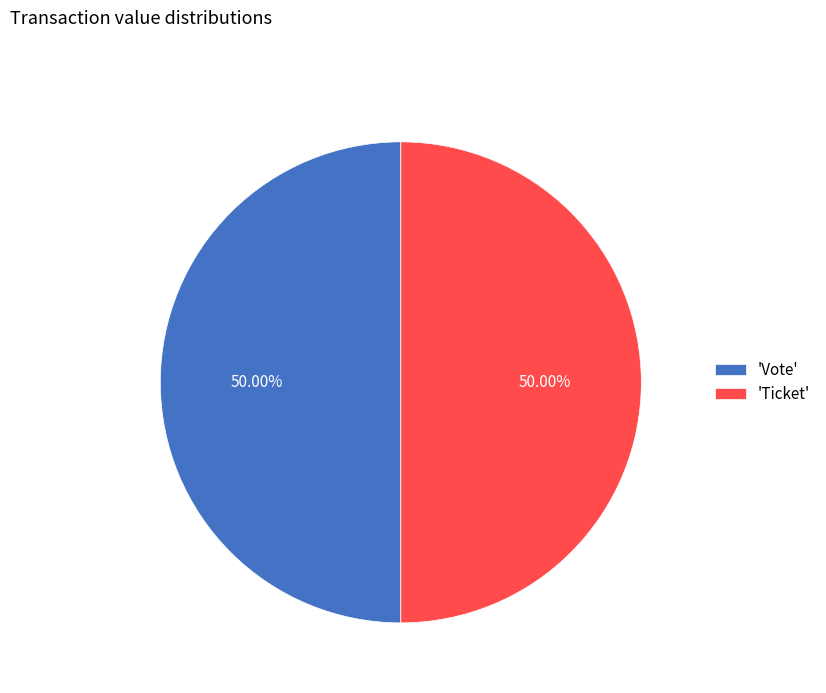

Is the sum of 'Vote' and 'Ticket' greater than half?

Yes